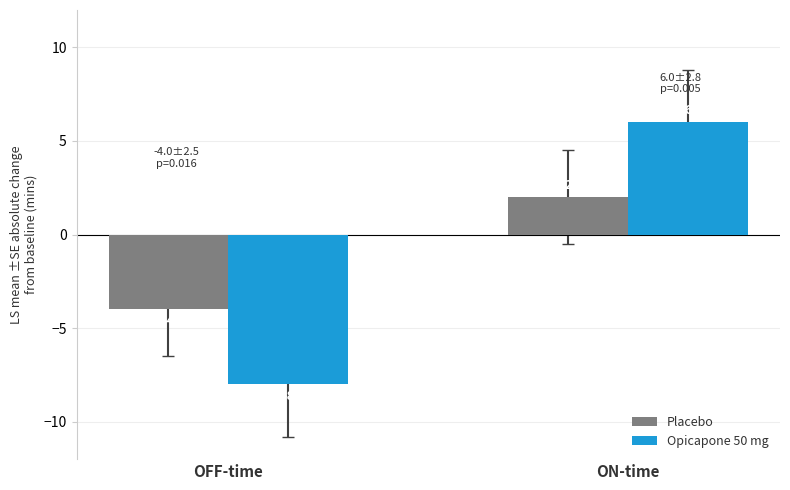

What is the average value of the Placebo series?

-1